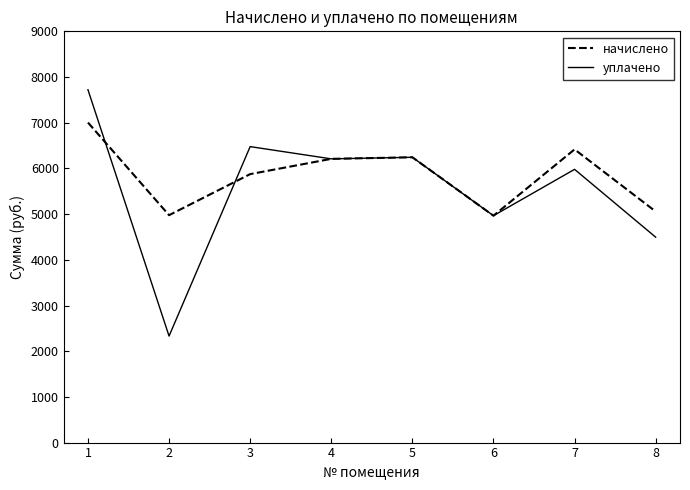

The value of уплачено at 5 is 6243.8. True or false?

True